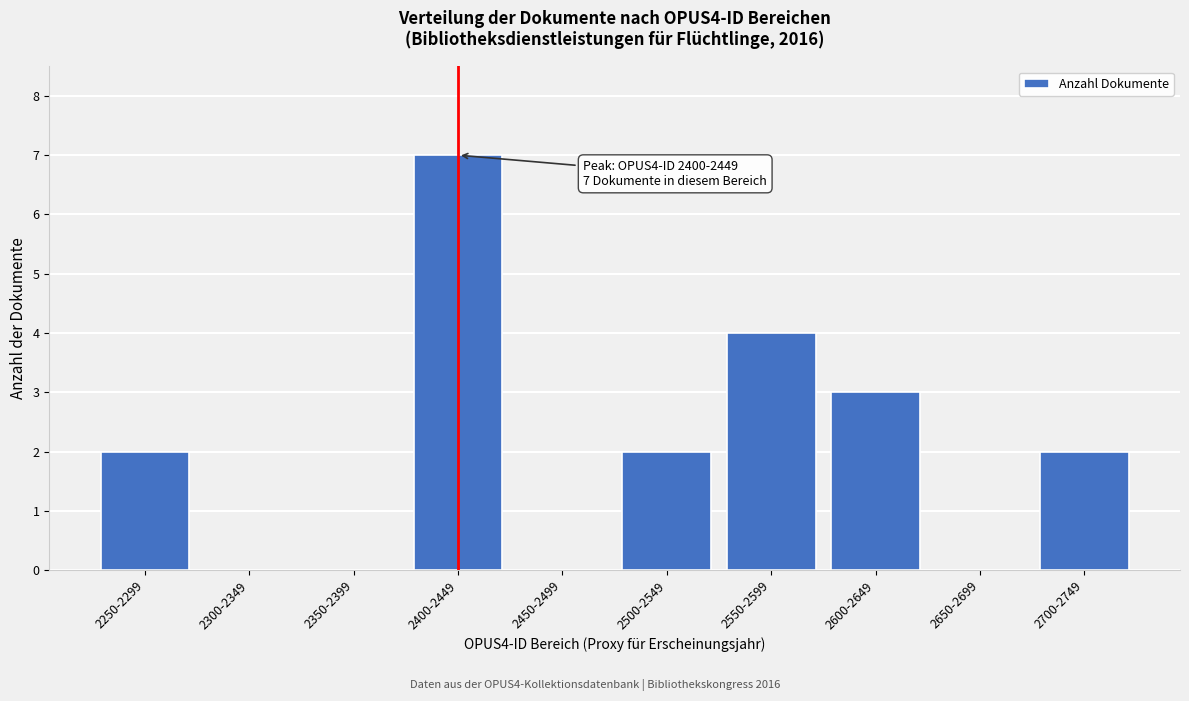

Reading right to left, what are all the values shown in this chart?

2700-2749=2	2650-2699=0	2600-2649=3	2550-2599=4	2500-2549=2	2450-2499=0	2400-2449=7	2350-2399=0	2300-2349=0	2250-2299=2